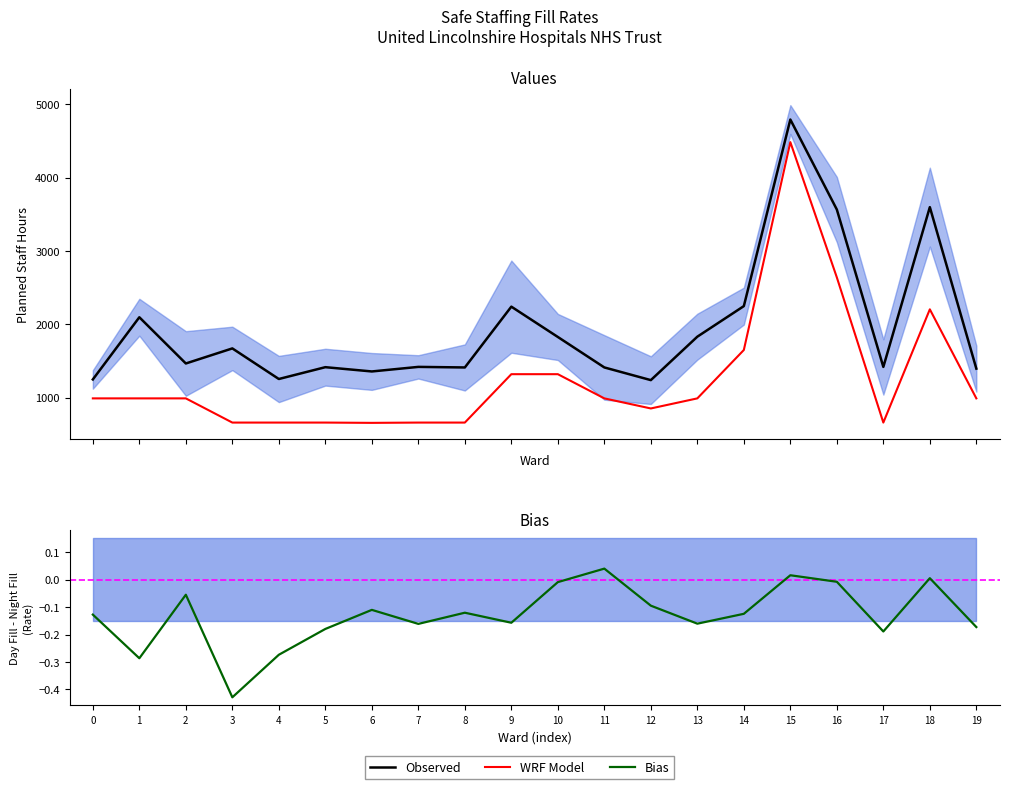

Which series has the largest range (max minus min)?

WRF Model